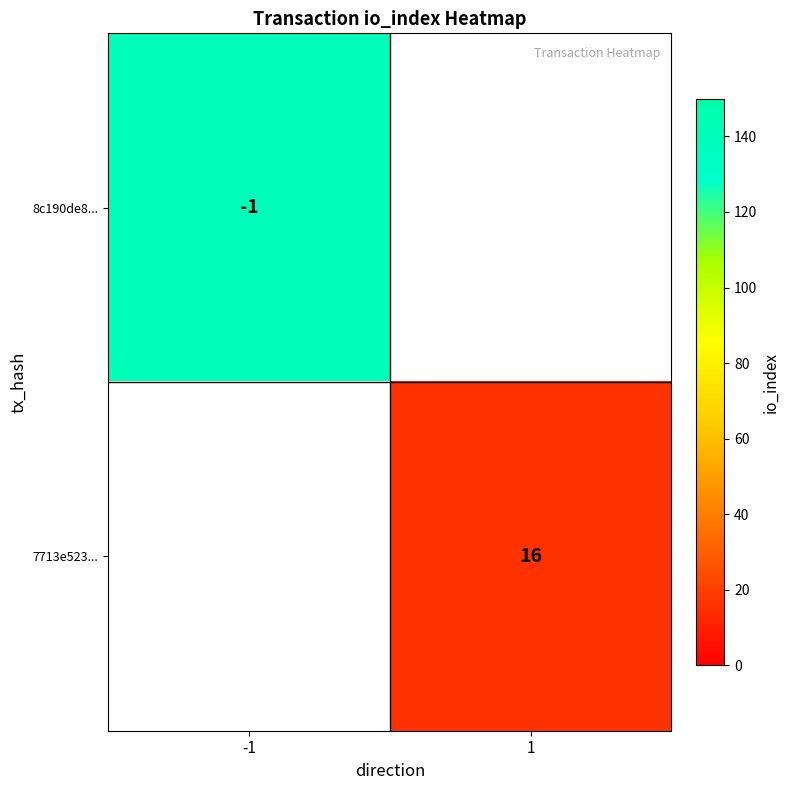

Is the value of 7713e523... at 1 greater than the value of 8c190de8... at -1?

Yes